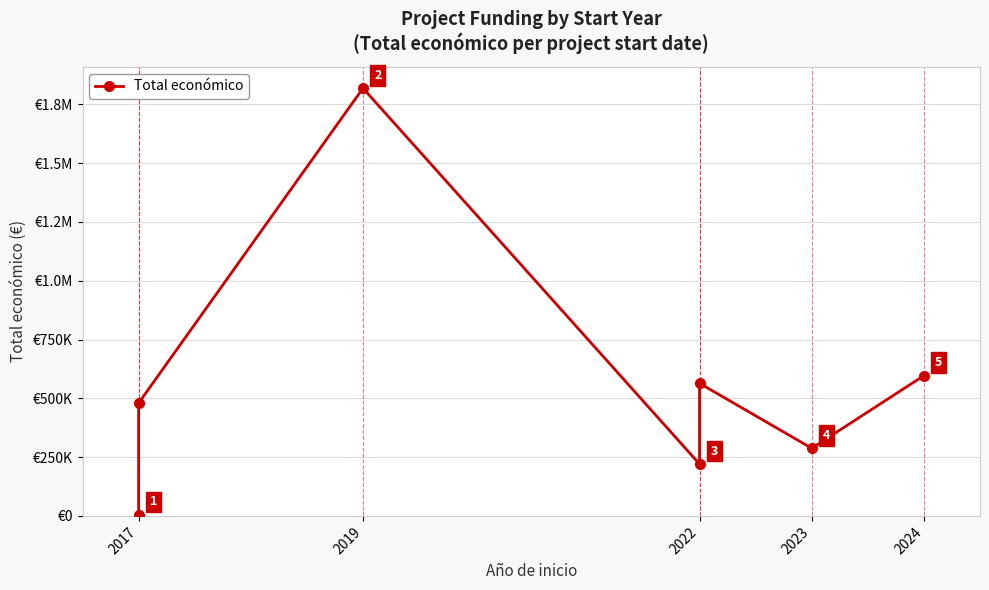

What is the value of the 4th point from the left?

220453